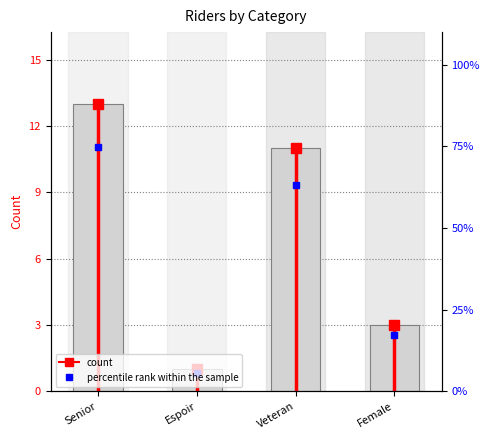

What is the average value?

7